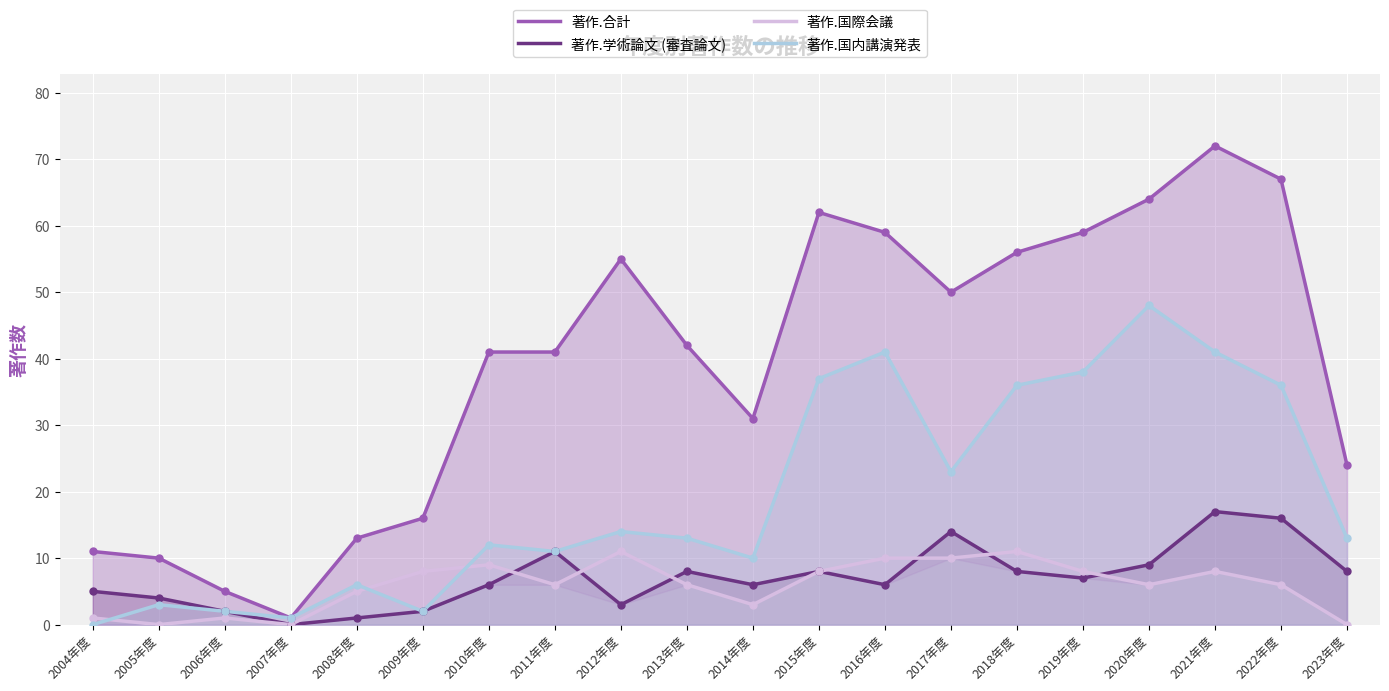

At which category is the sum across all series the highest?

2021年度